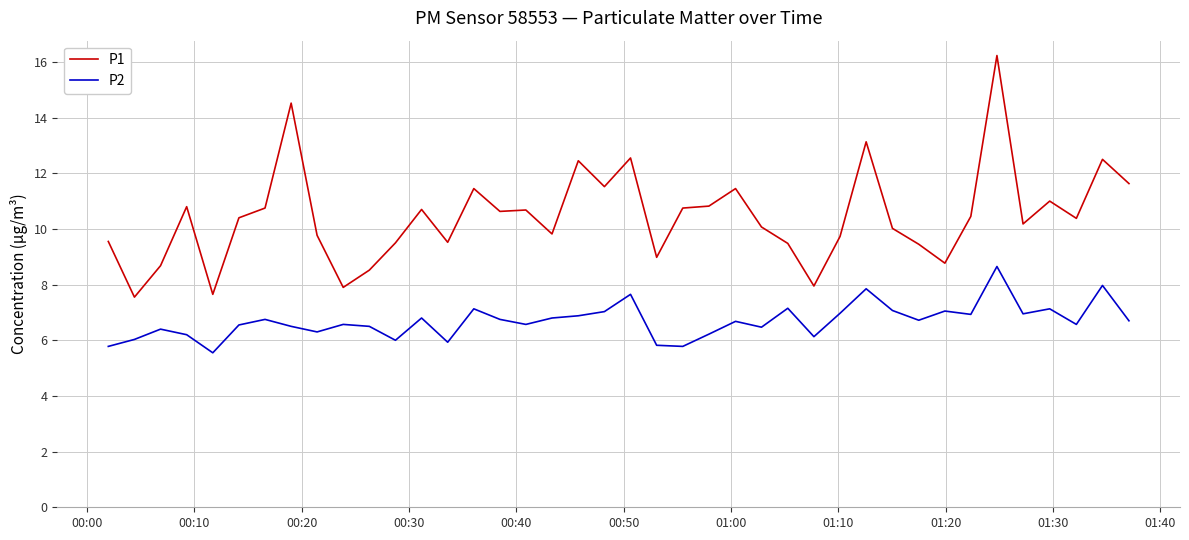

True or false: P1 and P2 cross at least once.

False